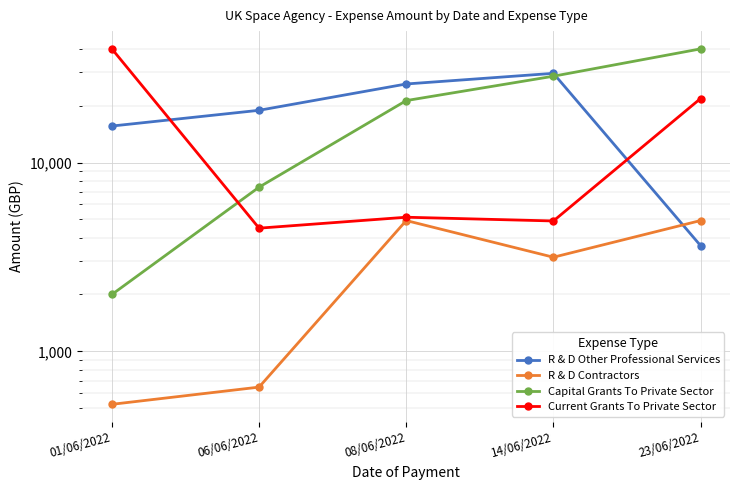

Which series has the largest range (max minus min)?

Capital Grants To Private Sector